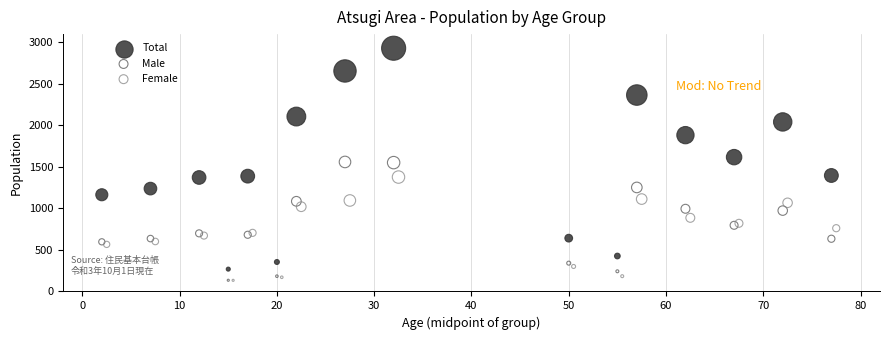

What are all the series names shown in the legend?

Total, Male, Female